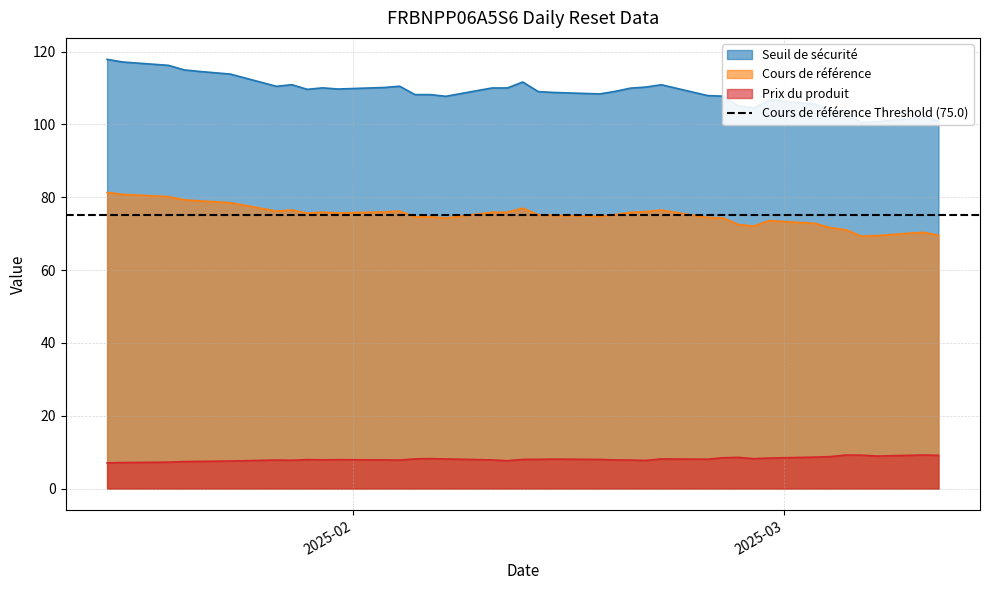

List the series in order of their peak value, highest first.

Seuil de sécurité, Cours de référence, Prix du produit